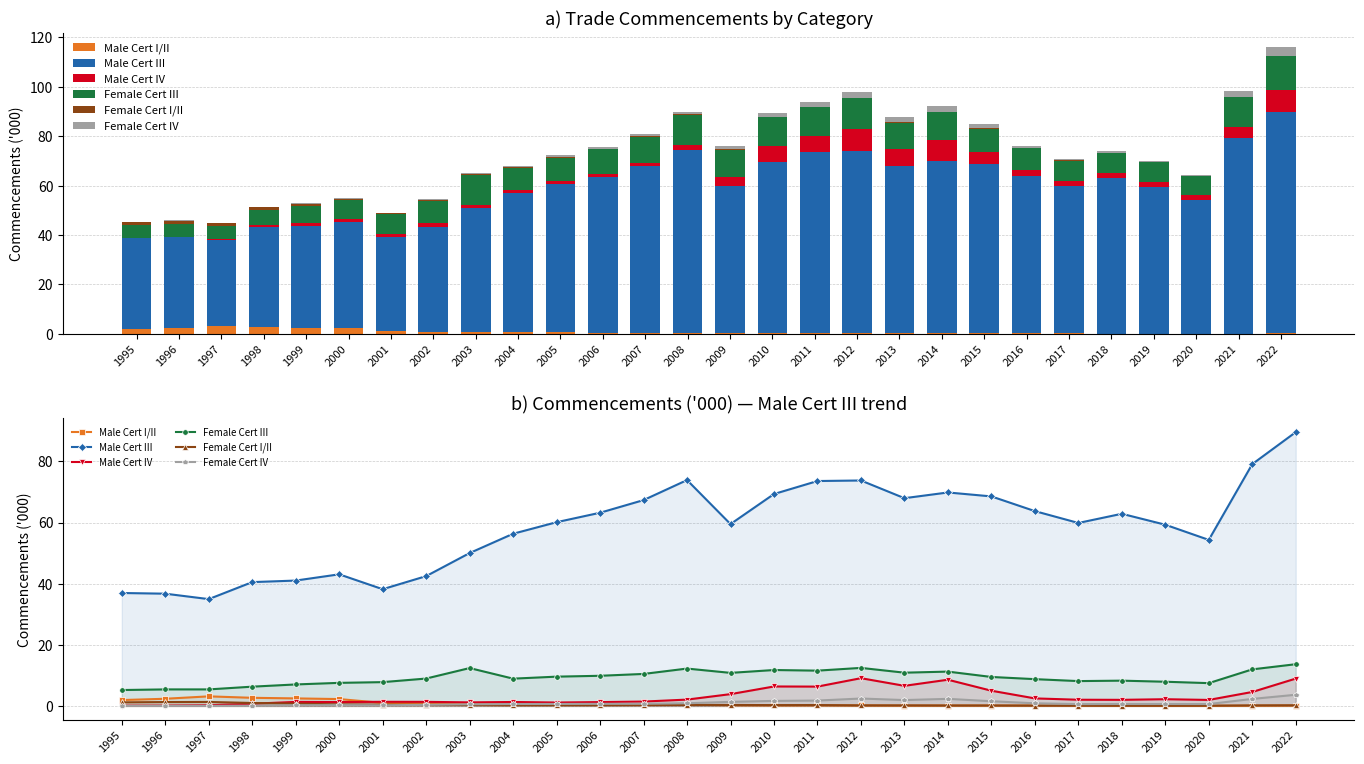

Reading left to right, extract all data points from this chart.

Male Cert I/II: 1.9	2.3	3.1	2.7	2.5	2.2	1.0	0.9	0.8	0.6	0.5	0.3	0.5	0.4	0.2	0.2	0.2	0.2	0.1	0.1	0.1	0.1	0.1	0.1	0.0	0.0	0.1	0.1
Male Cert III: 36.9	36.7	34.9	40.5	41.0	43.1	38.2	42.5	50.0	56.3	60.1	63.2	67.3	73.9	59.5	69.3	73.6	73.8	68.0	69.8	68.6	63.7	59.9	62.9	59.3	54.3	79.1	89.6
Male Cert IV: 0.1	0.1	0.2	0.7	1.3	1.3	1.4	1.3	1.2	1.3	1.1	1.3	1.4	2.1	3.9	6.4	6.3	9.1	6.6	8.6	5.0	2.5	2.0	2.0	2.2	2.0	4.6	8.9
Female Cert III: 5.2	5.4	5.4	6.3	7.0	7.5	7.8	9.0	12.4	8.9	9.6	9.9	10.5	12.2	10.8	11.7	11.5	12.4	10.9	11.2	9.5	8.8	8.1	8.3	7.9	7.5	12.0	13.6
Female Cert I/II: 1.2	1.3	1.3	1.0	0.7	0.5	0.4	0.4	0.3	0.2	0.2	0.2	0.3	0.3	0.3	0.3	0.3	0.2	0.2	0.1	0.1	0.1	0.1	0.1	0.1	0.1	0.2	0.2
Female Cert IV: 0.0	0.0	0.0	0.1	0.2	0.3	0.2	0.4	0.5	0.6	0.6	0.7	0.7	0.9	1.3	1.6	1.7	2.4	1.9	2.3	1.5	0.9	0.6	0.6	0.6	0.6	2.3	3.7